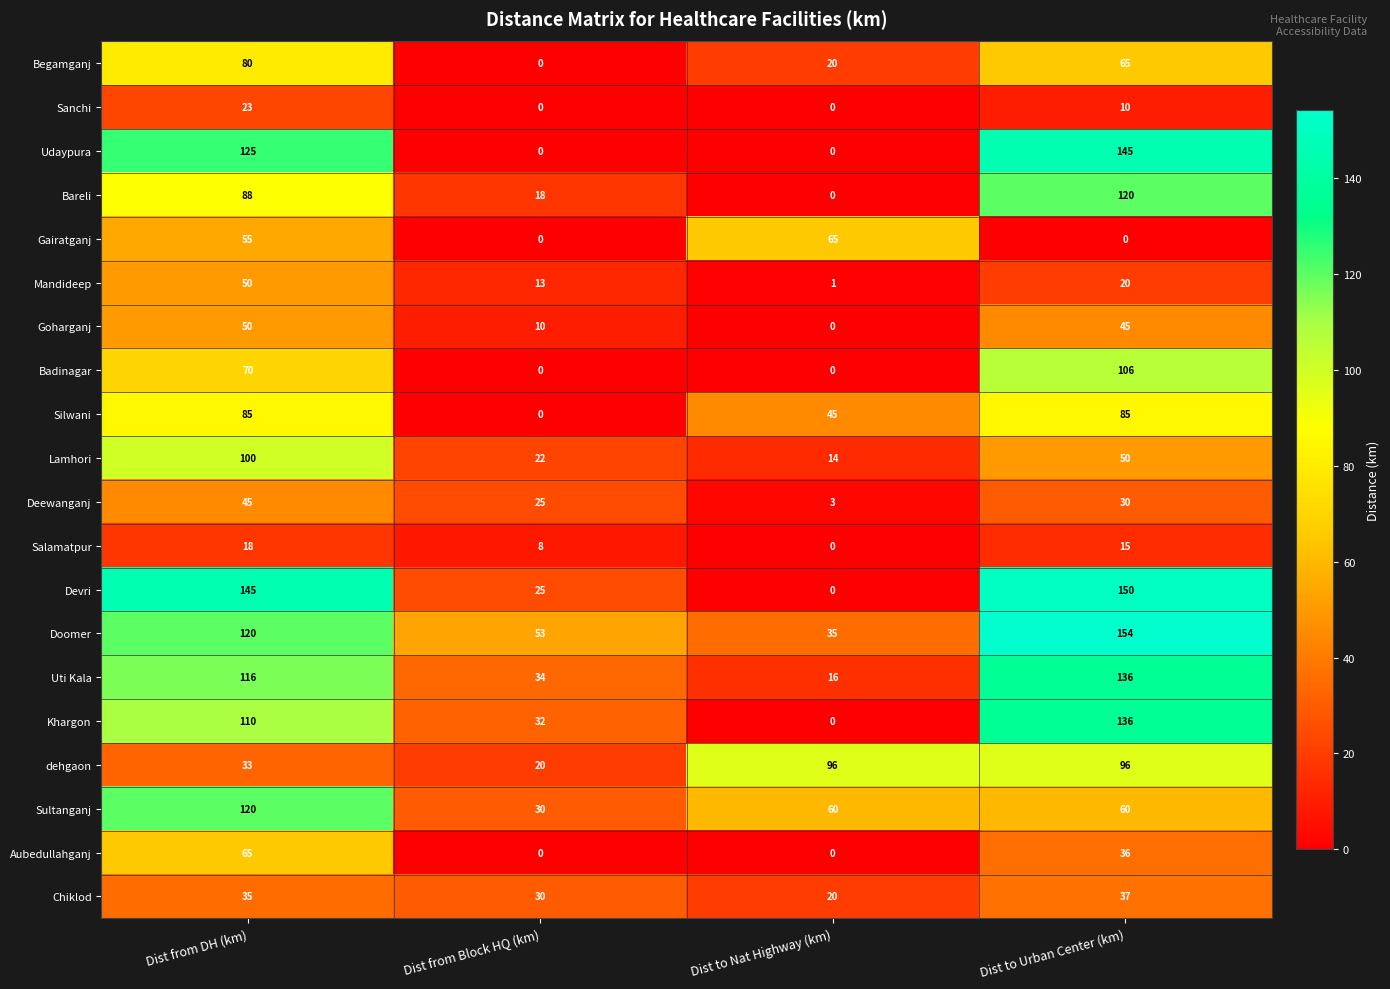

What is the maximum value shown in the chart?

154